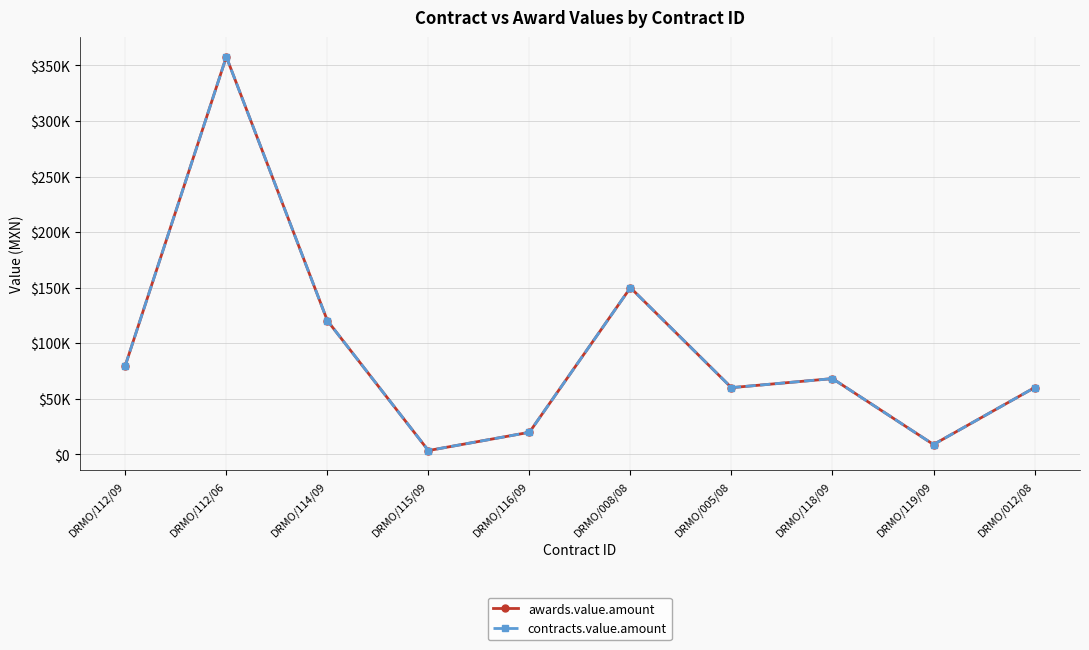

Where is contracts.value.amount nearest to the value 180600?

DRMO/008/08